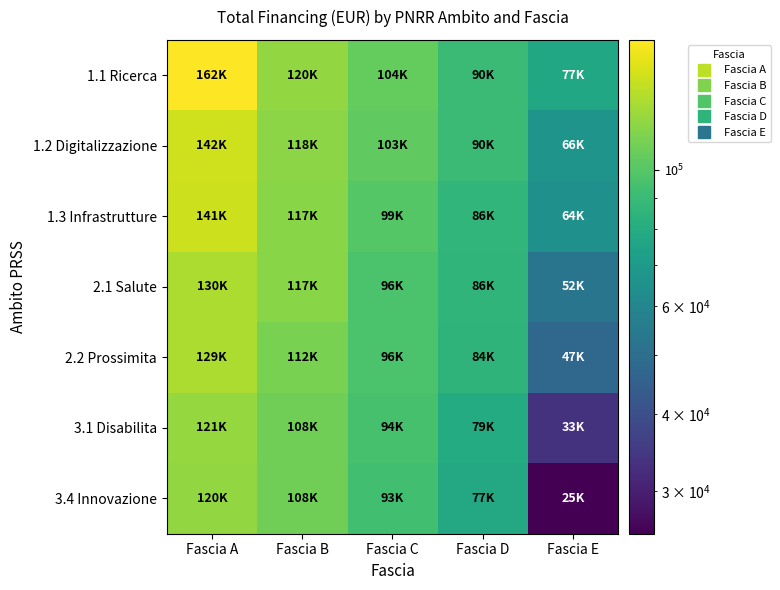

At which category is the sum across all series the highest?

Fascia A